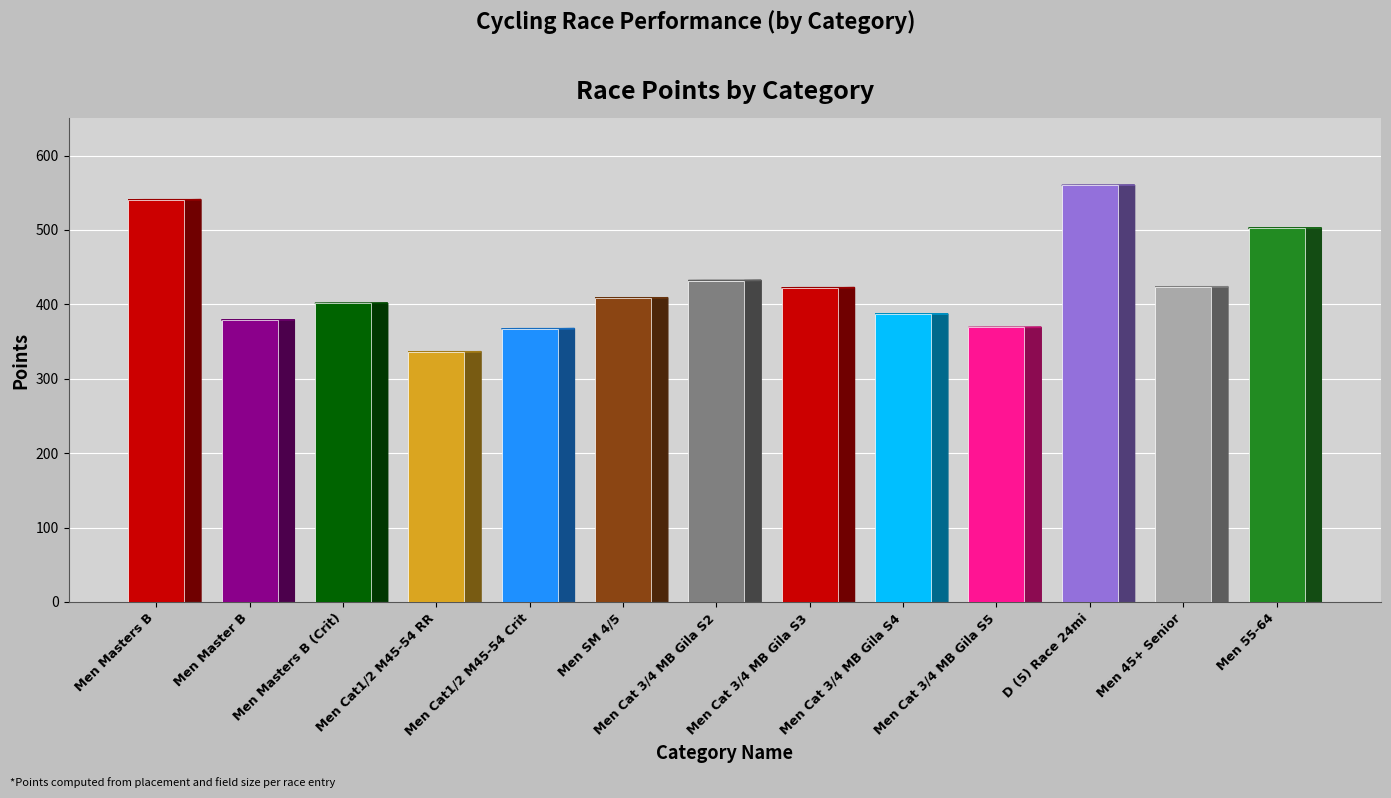

What is the ratio of the value at Men Cat 3/4 MB Gila S2 to the value at Men Cat 3/4 MB Gila S3?

1.0